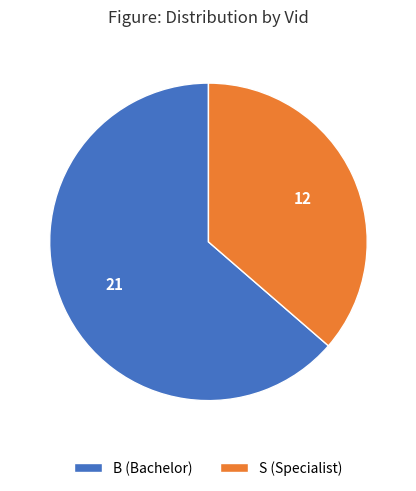

How many slices are in this pie chart?

2